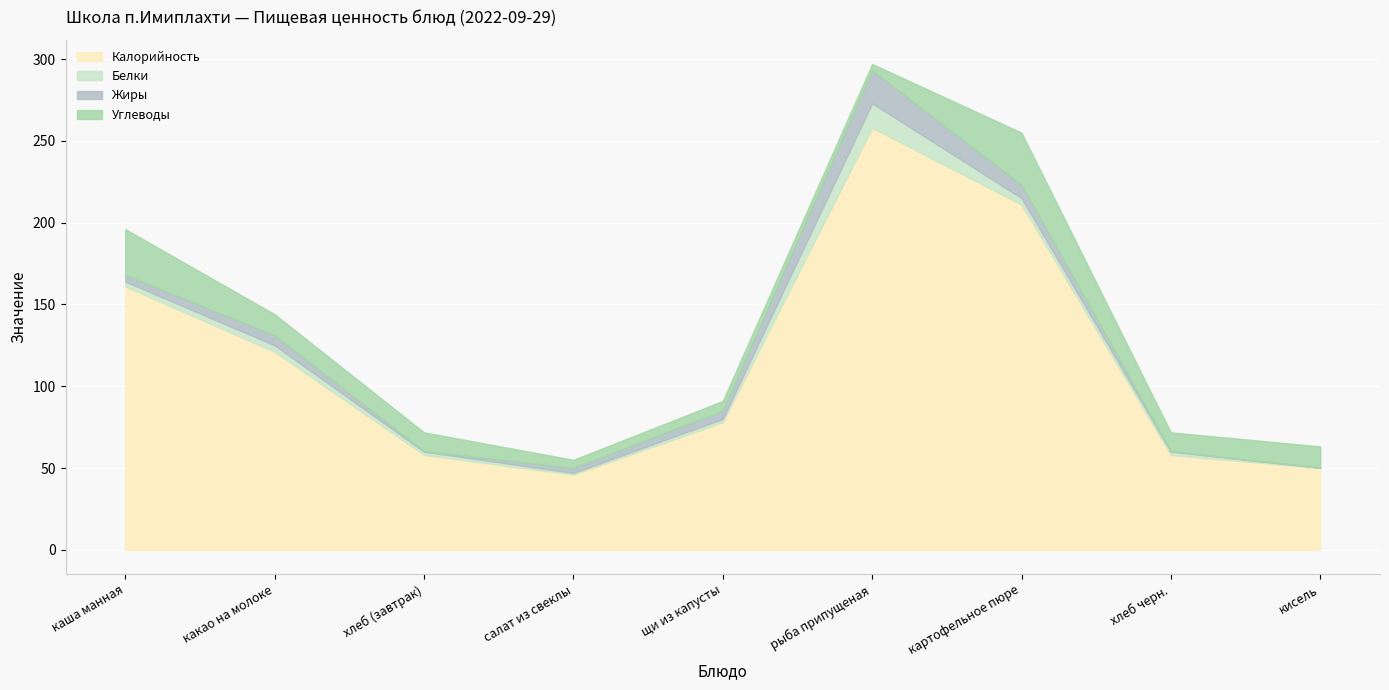

What position from the right is хлеб (завтрак)?

7